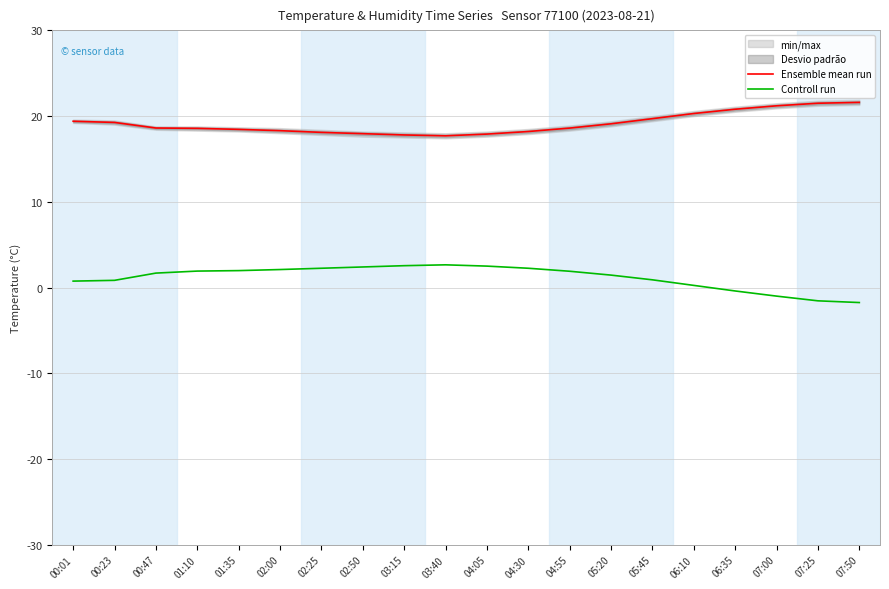

Which series changed the most between 02:25 and 02:50?

Ensemble mean run